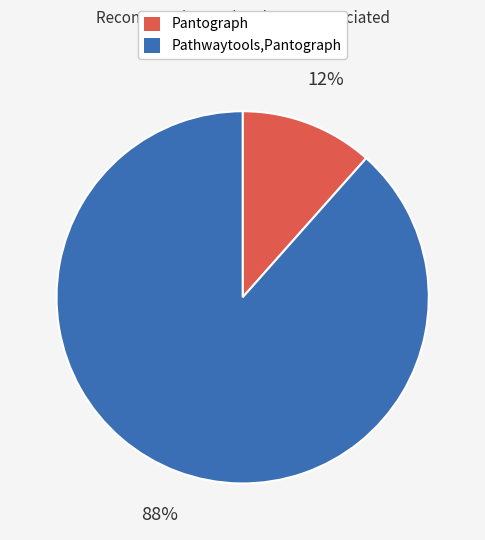

Is there a majority slice in this chart?

Yes